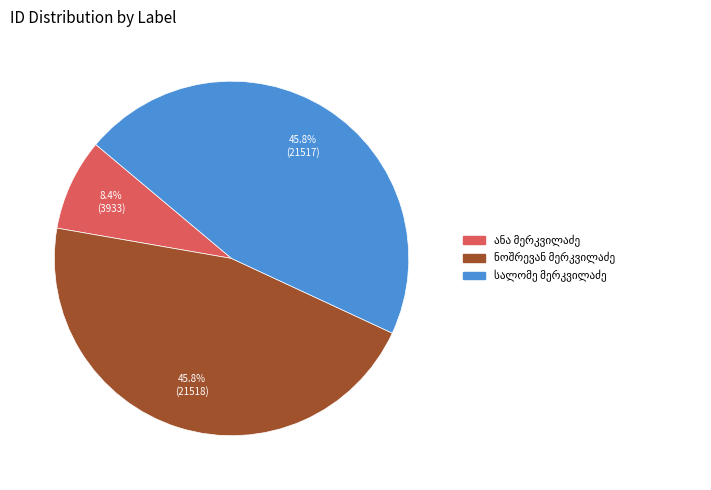

Is there any slice that represents more than half of the pie?

No